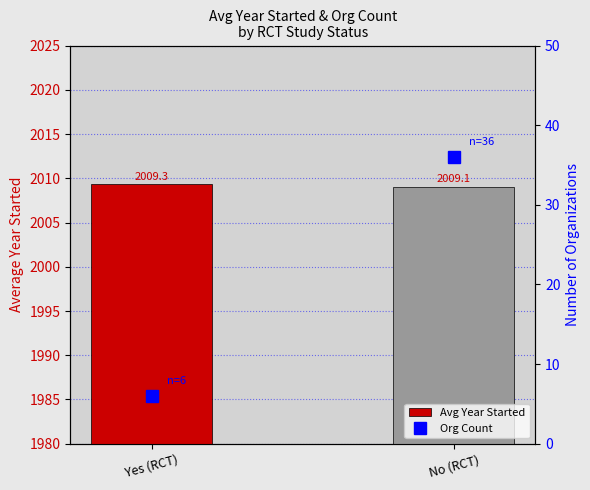

Reading left to right, transcribe all the data shown in this chart.

Avg Year Started: 2009.3	2009.1
Org Count: 6.0	36.0